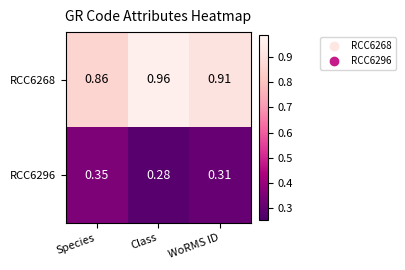

Rank the categories by RCC6296 value from highest to lowest.

Species, WoRMS ID, Class